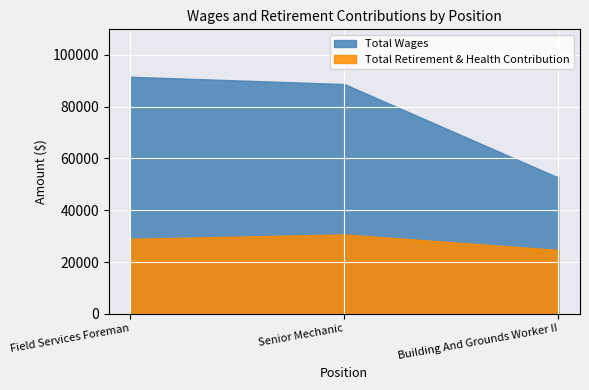

Which series changed the most between Senior Mechanic and Building And Grounds Worker II?

Total Wages